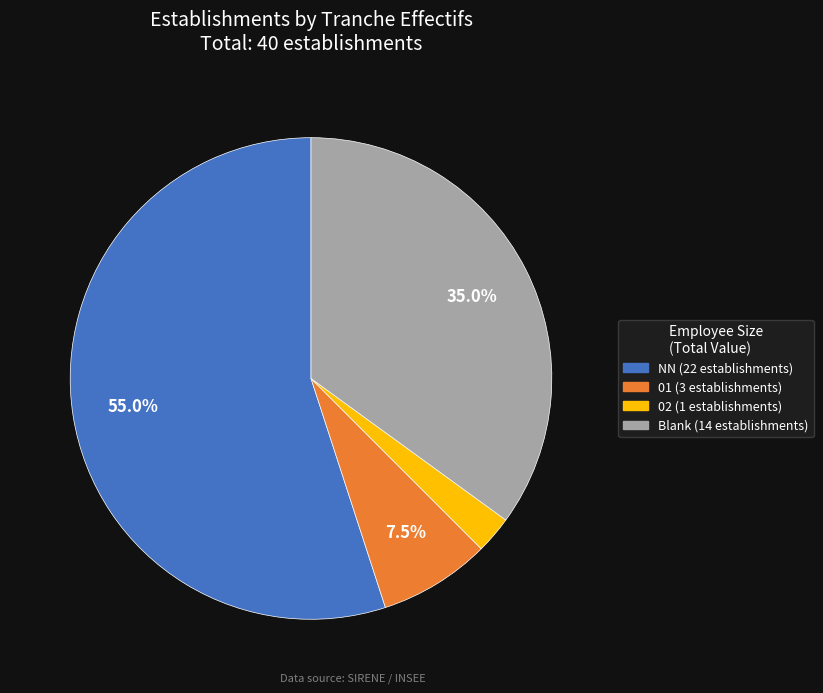

Is there a majority slice in this chart?

Yes